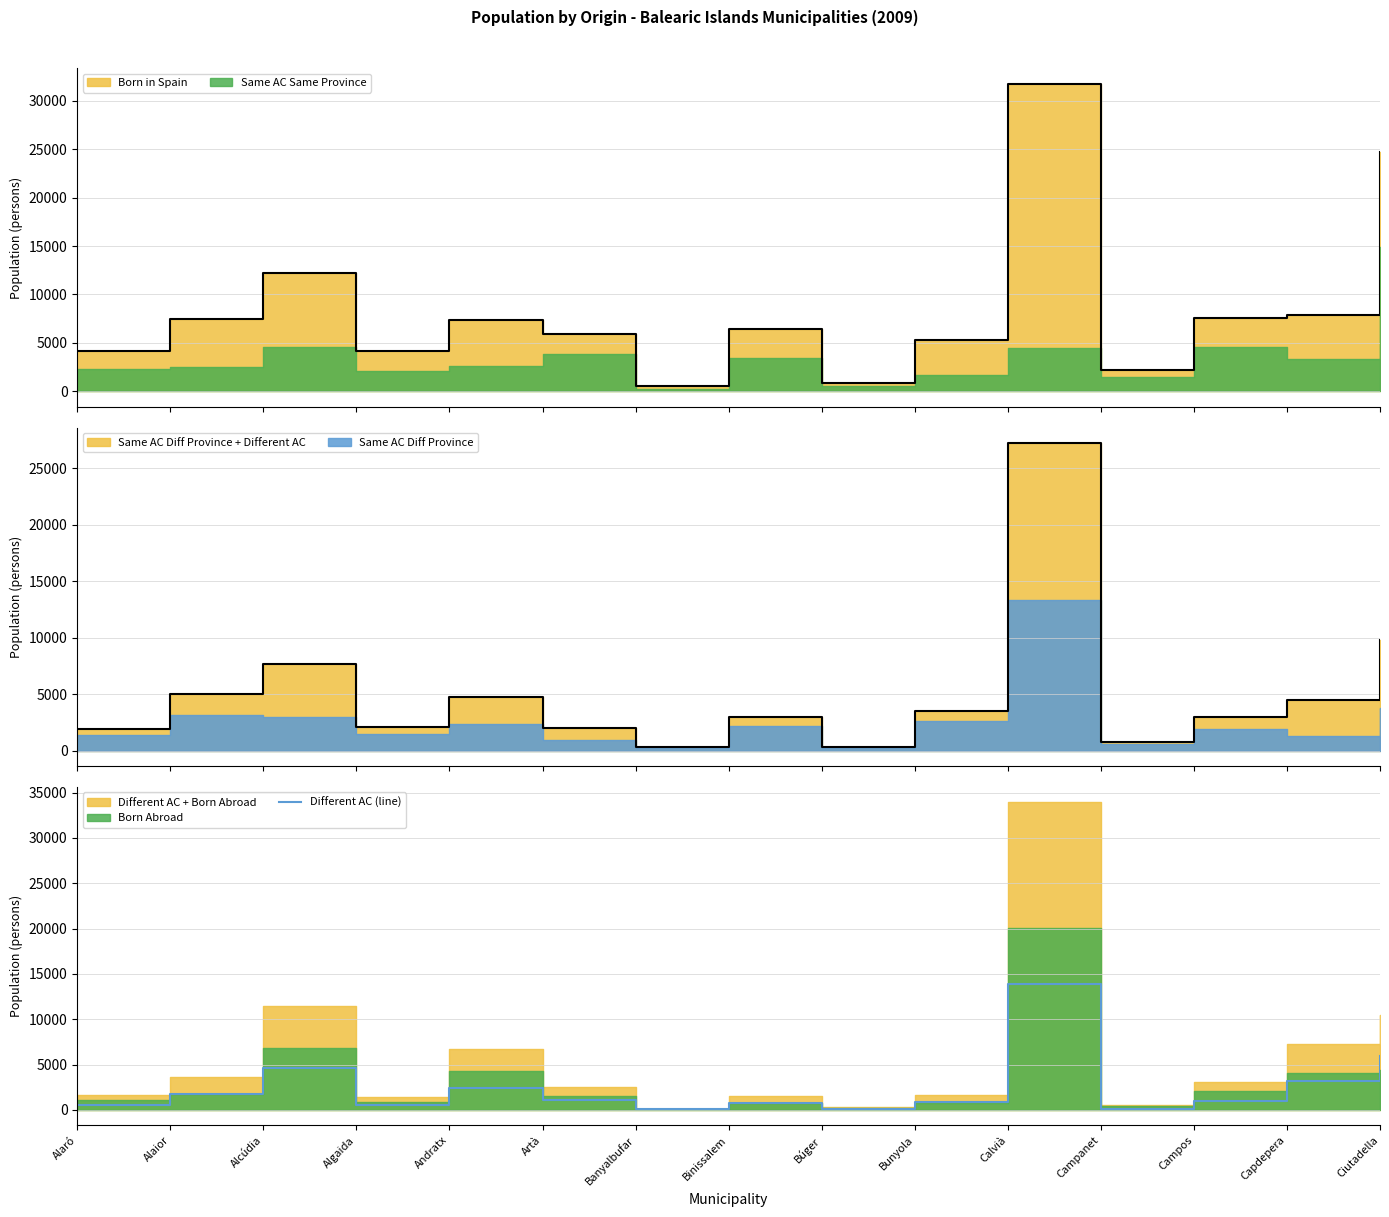

Which has a higher value, Banyalbufar or Binissalem?

Binissalem